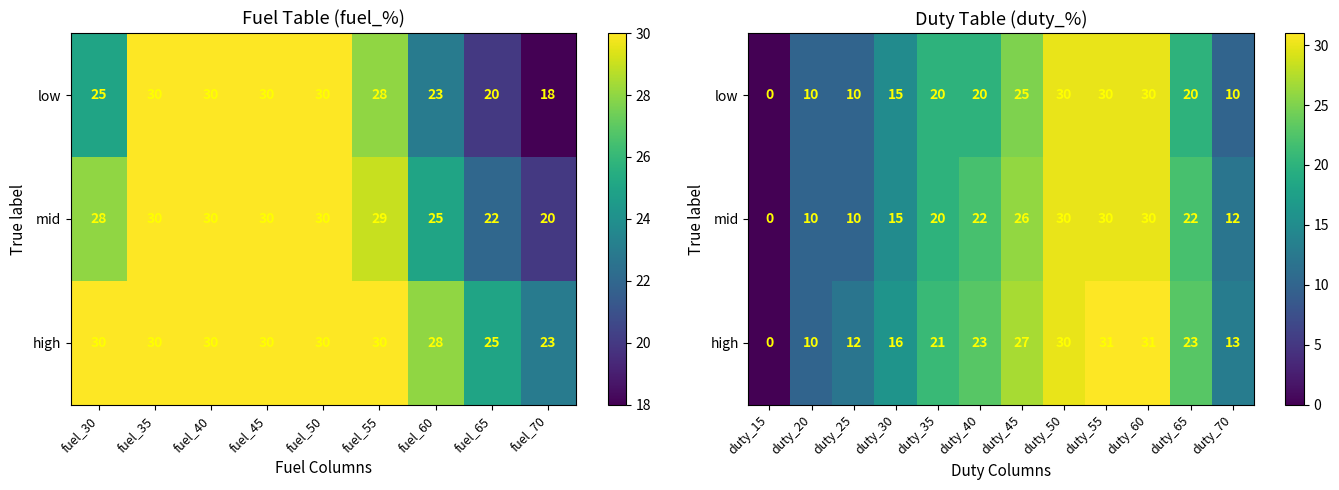

What is the average value of the mid series?

19